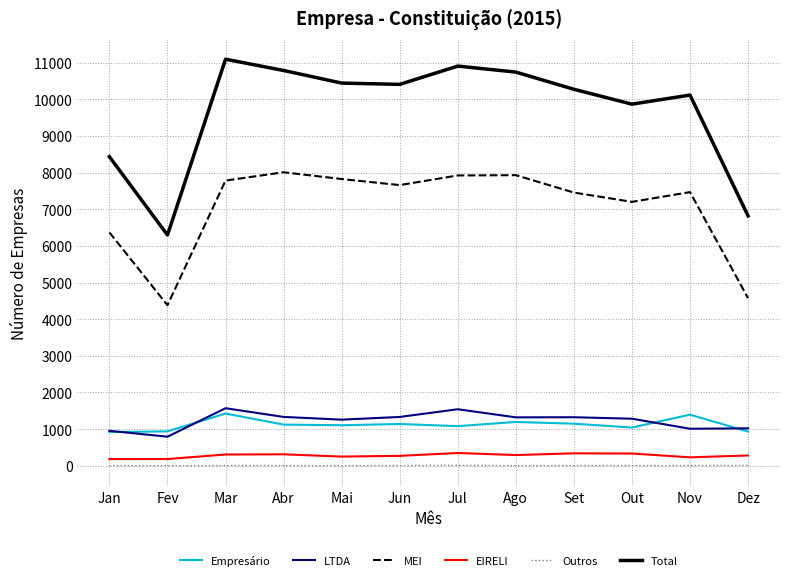

Does the chart have visible grid lines?

Yes